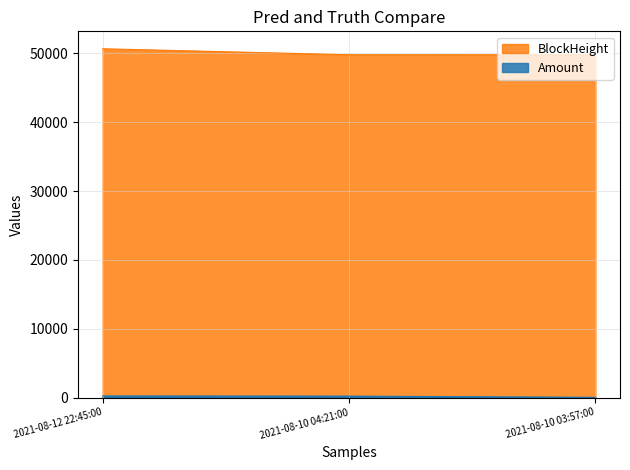

What is the value of the BlockHeight point at the 2nd from the left?

49798.0